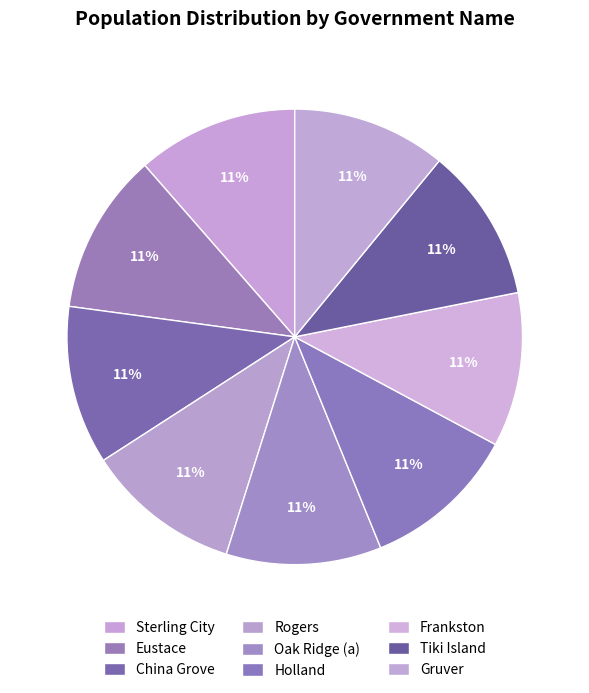

The Holland slice represents 5% of the pie. True or false?

False